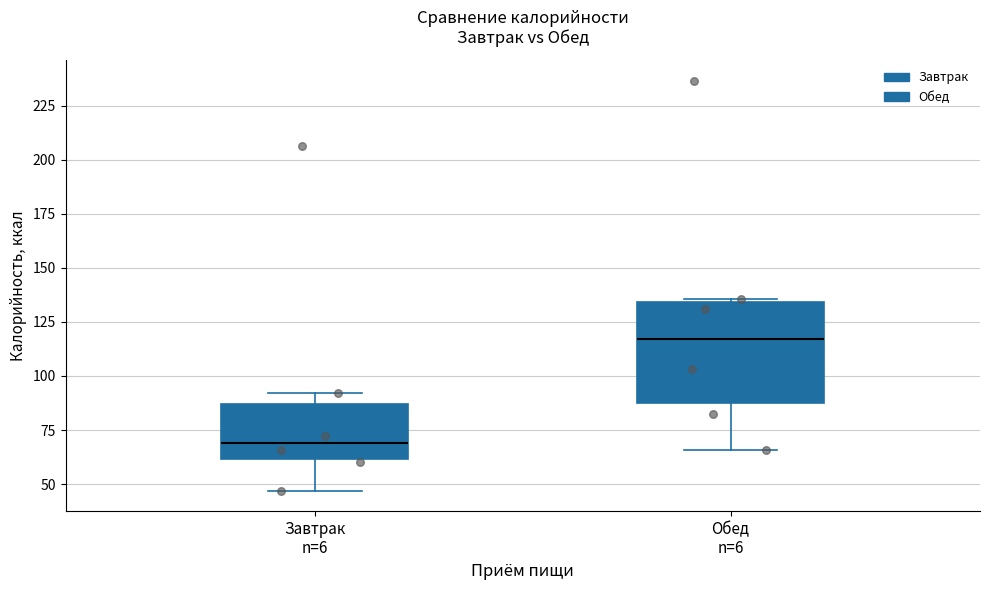

Where does the lower whisker of the box for Обед n=6 end on the y-axis? The values are not printed on the chart, so give them approximately, as read against the axis.

65